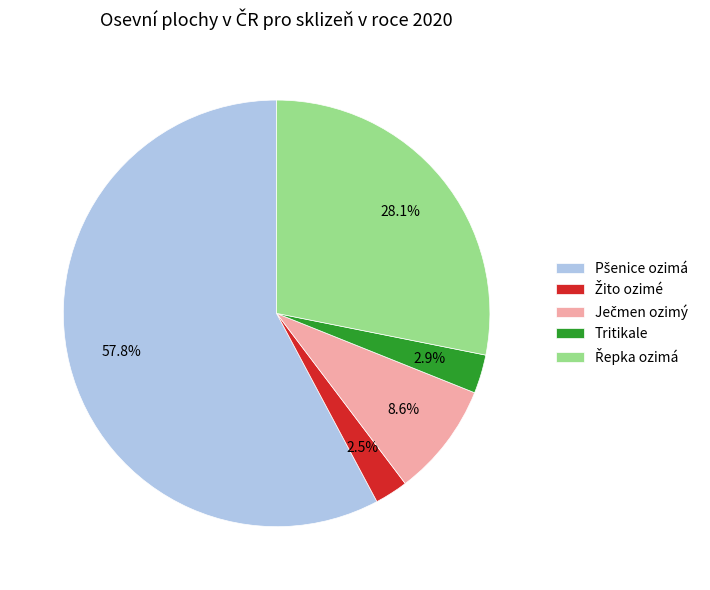

Does any single category account for the majority?

Yes